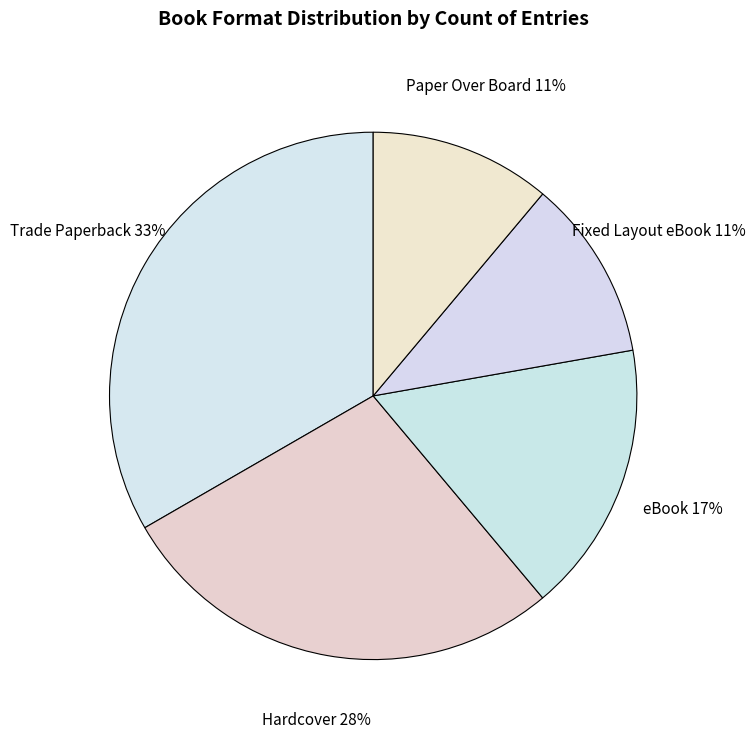

What percentage is the eBook slice, to the nearest percent?

17%